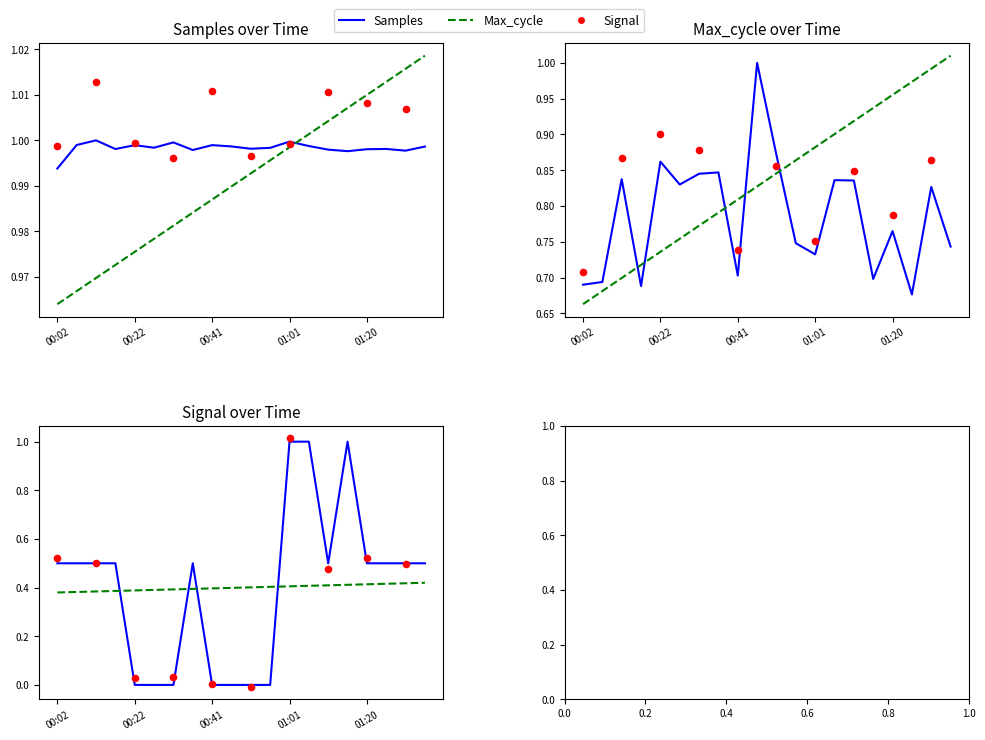

Which series has the largest total across all categories?

Samples